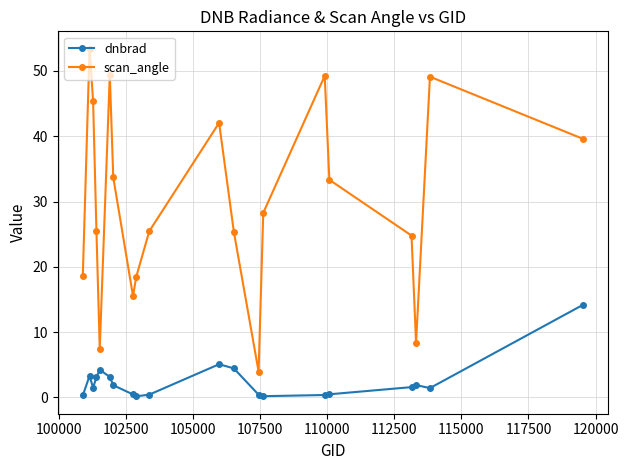

Count the number of data series in this chart.

2